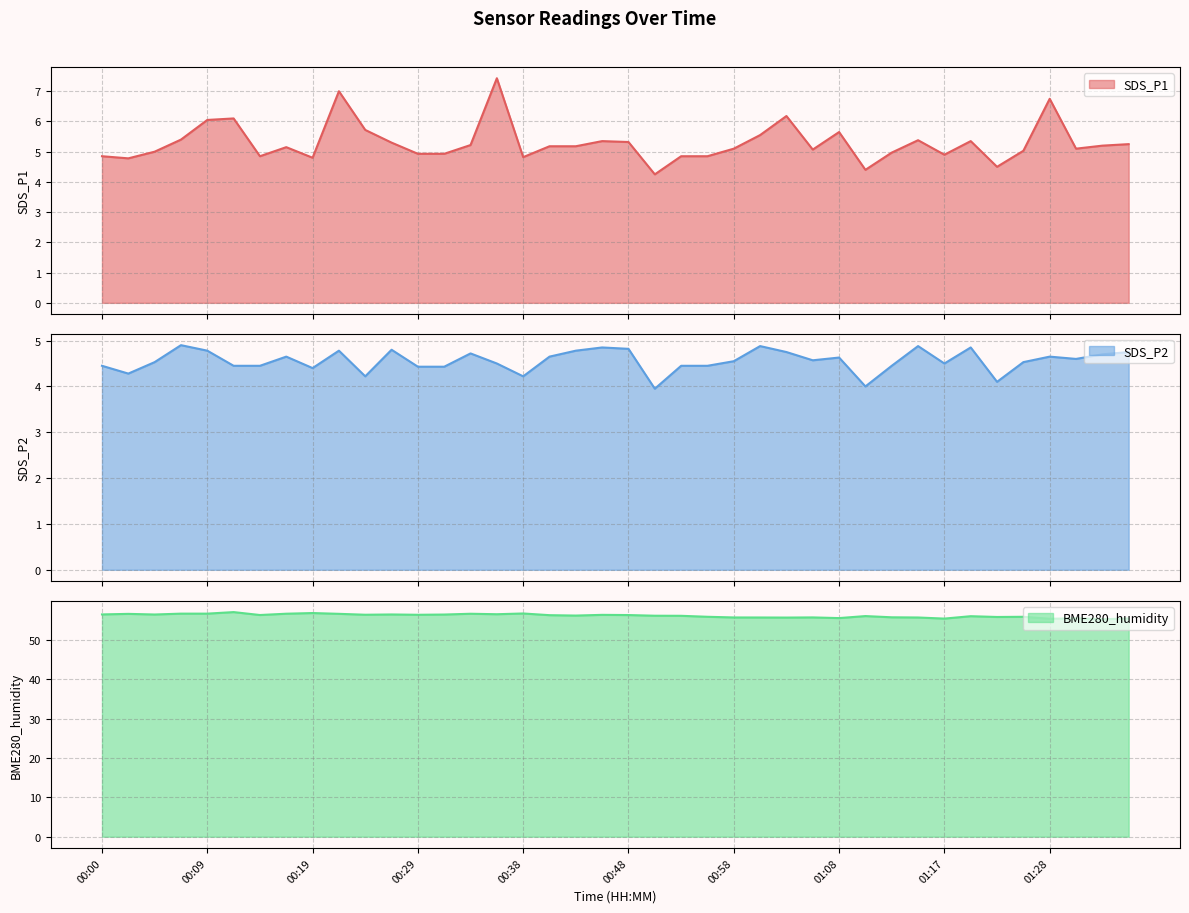

At which category does BME280_humidity reach its first local valley?

00:04